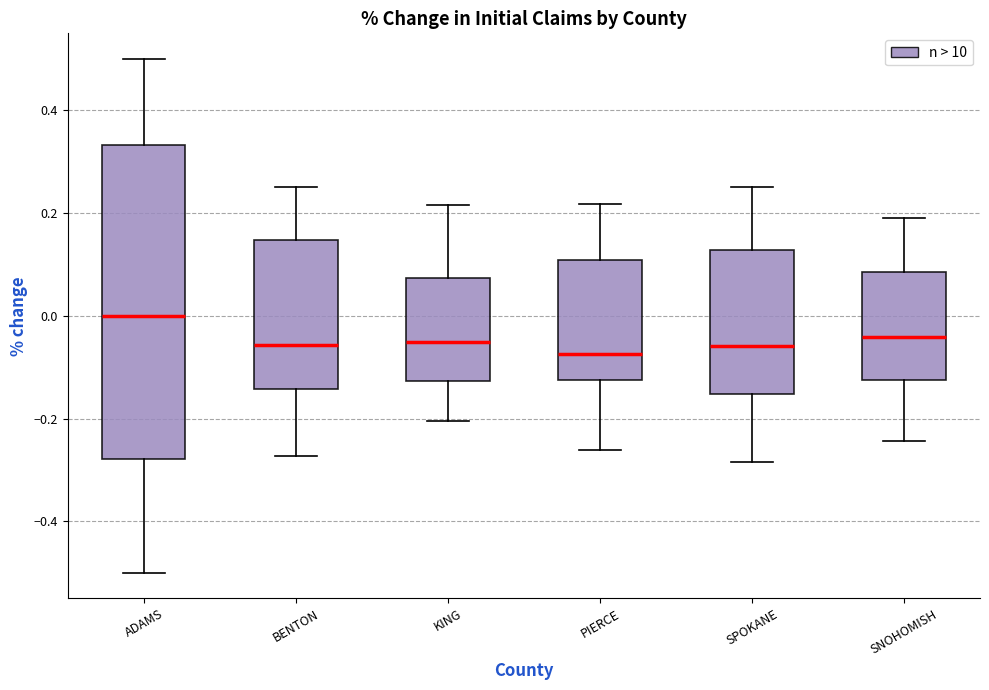

Which box is the tallest, from its lower edge to its upper edge?

ADAMS